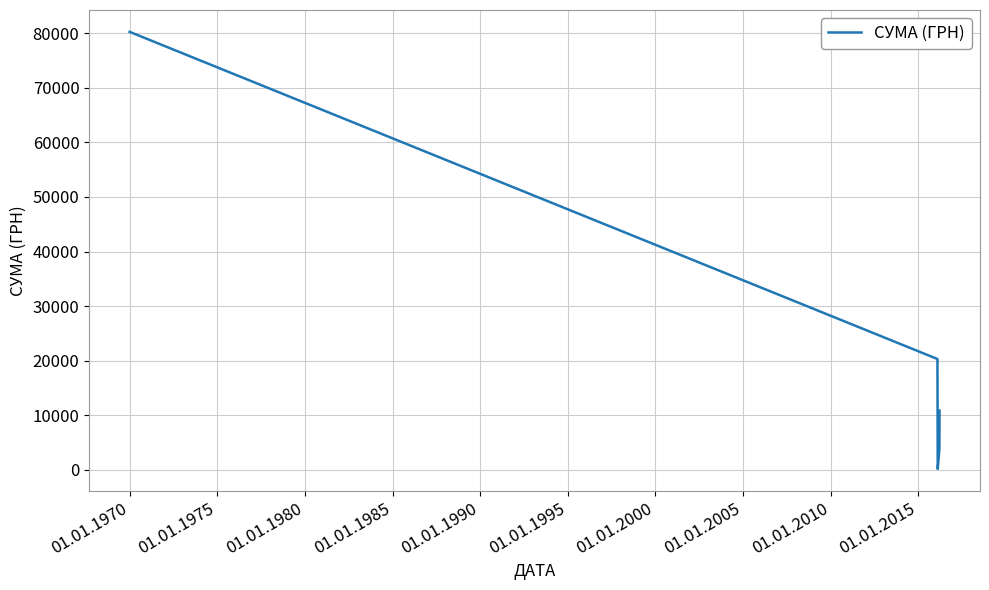

How many interior local valleys (lower than both neighbors) does the data have?

1